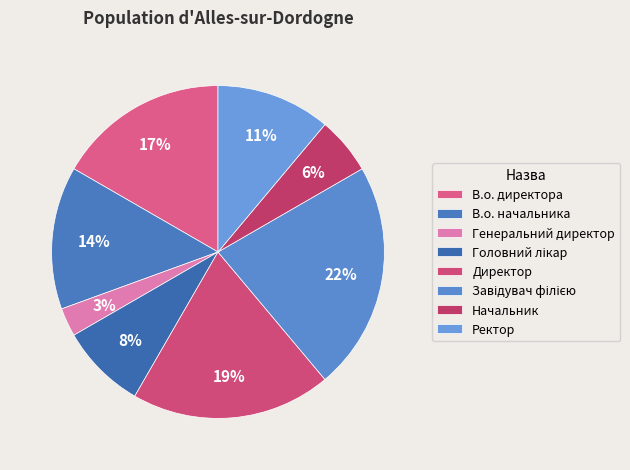

To the nearest percent, what portion does Головний лікар represent?

8%